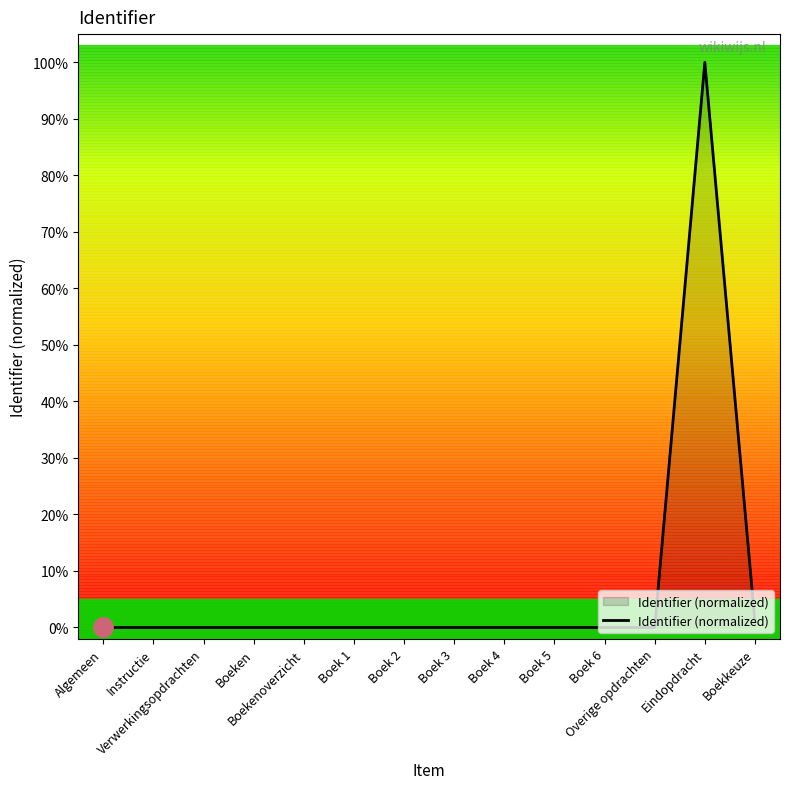

What is the difference between the maximum and minimum values?

100.0